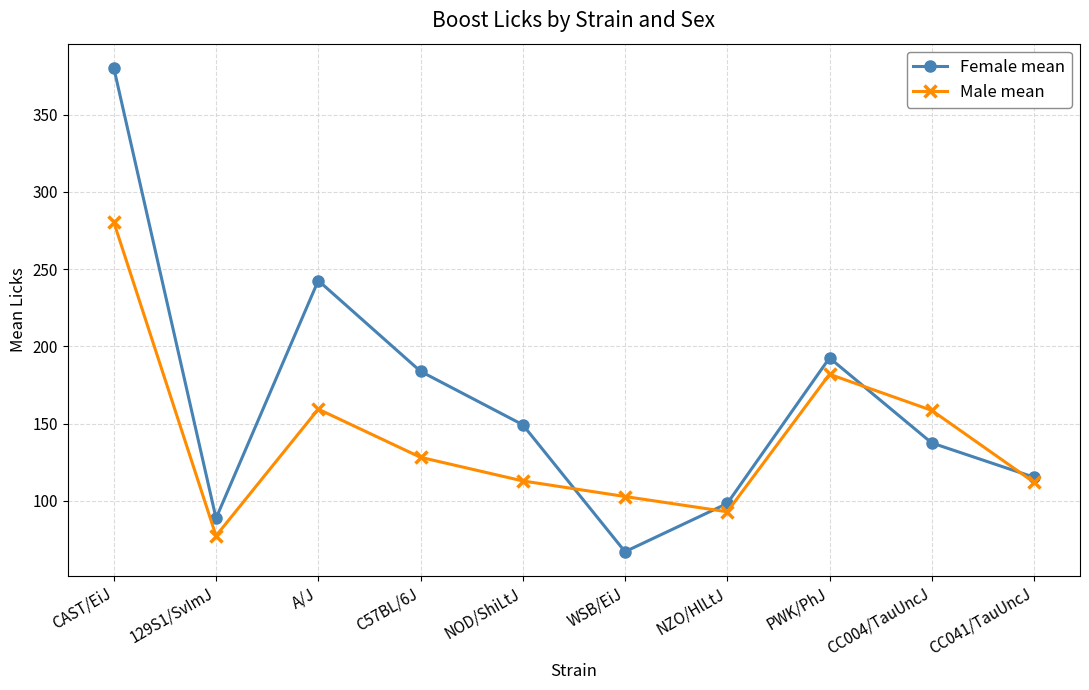

True or false: Female mean has more than 0 points higher than both neighbors.

True